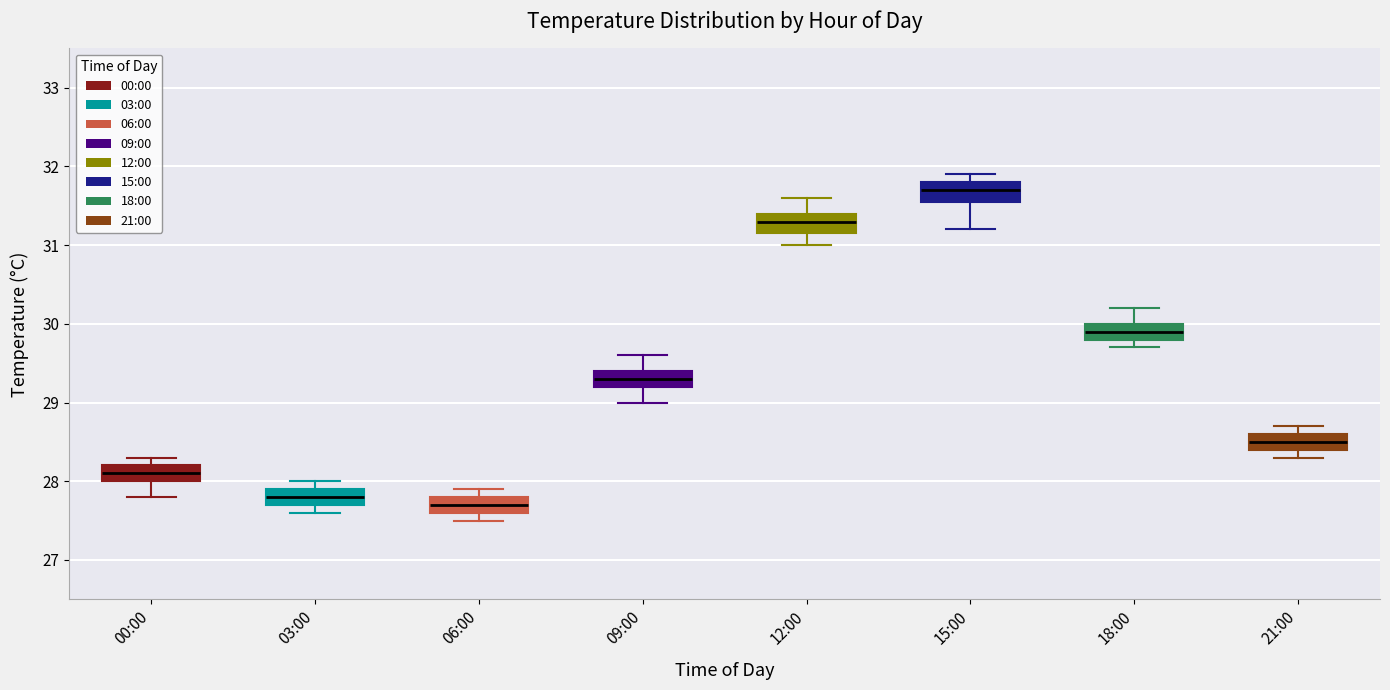

Which box's median line is the lowest?

06:00